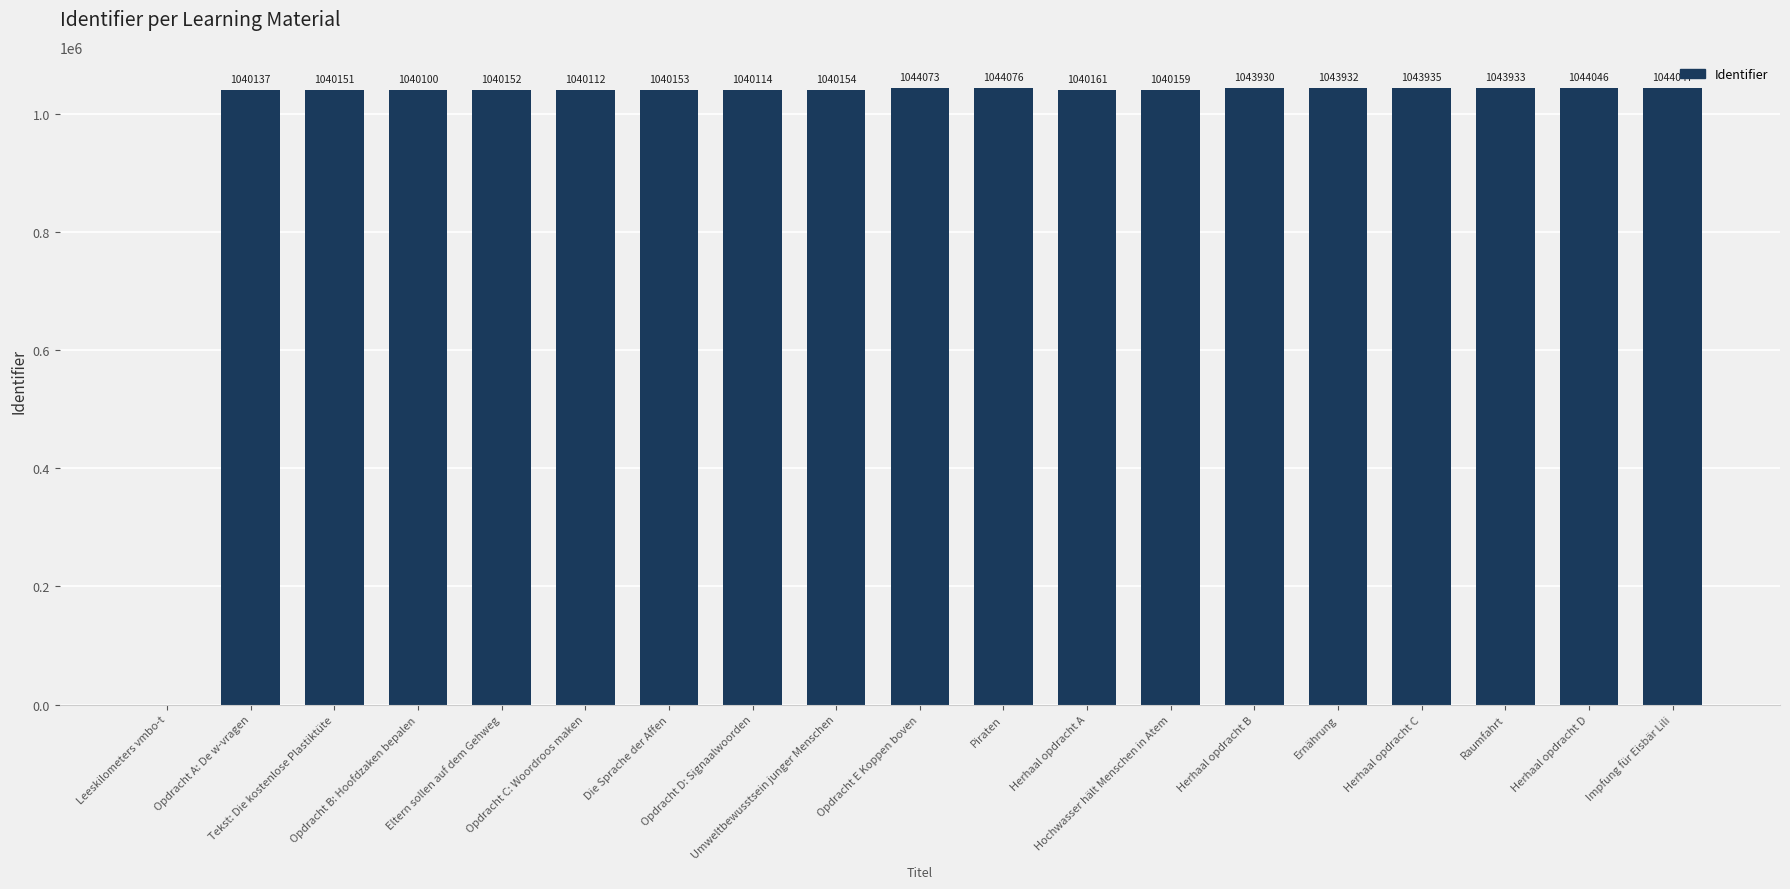

What is the sum of all values?

18753365